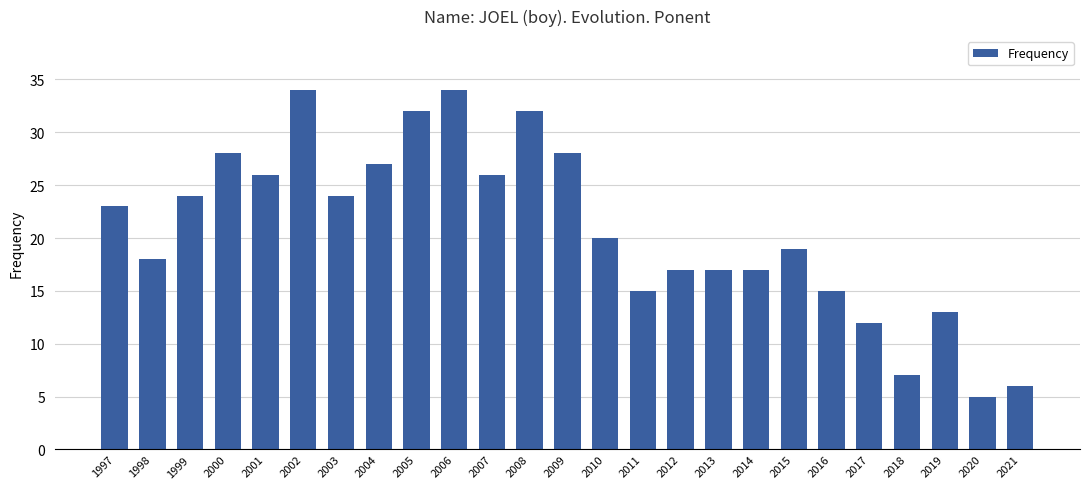

Which label corresponds to the smallest value in the chart?

2020